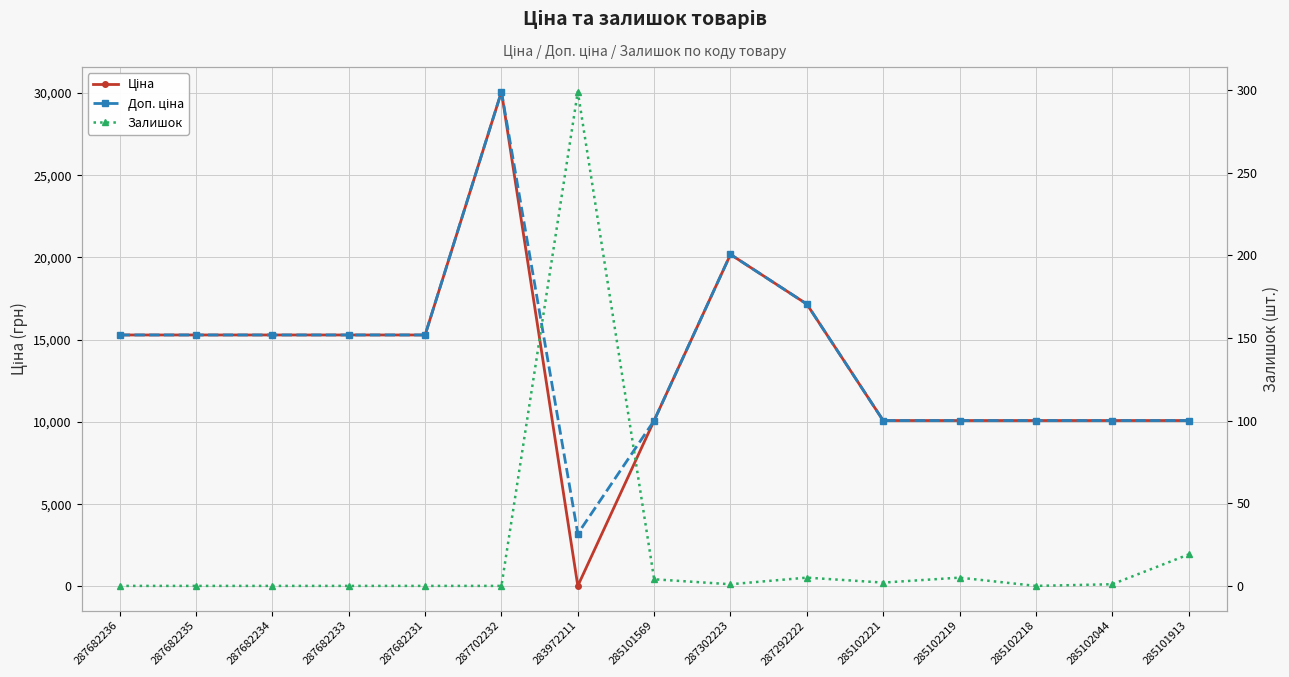

How many interior local valleys does the Ціна series have?

1